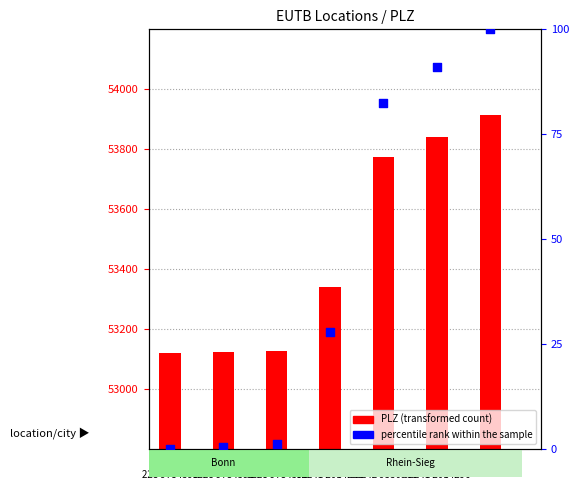

At which category is the sum across all series the highest?

Swisttal
